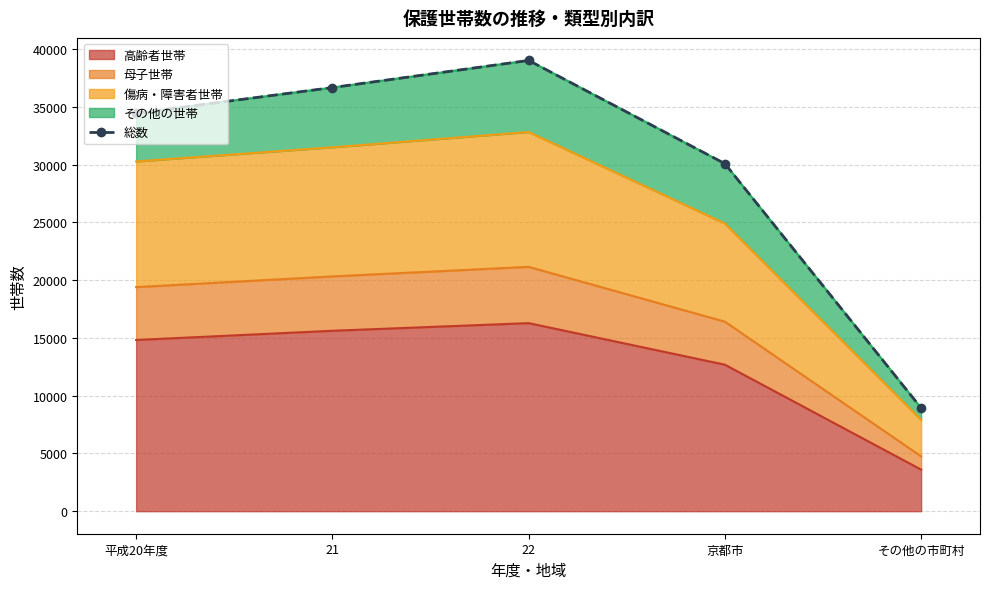

What is the difference between the maximum and minimum values?

30075